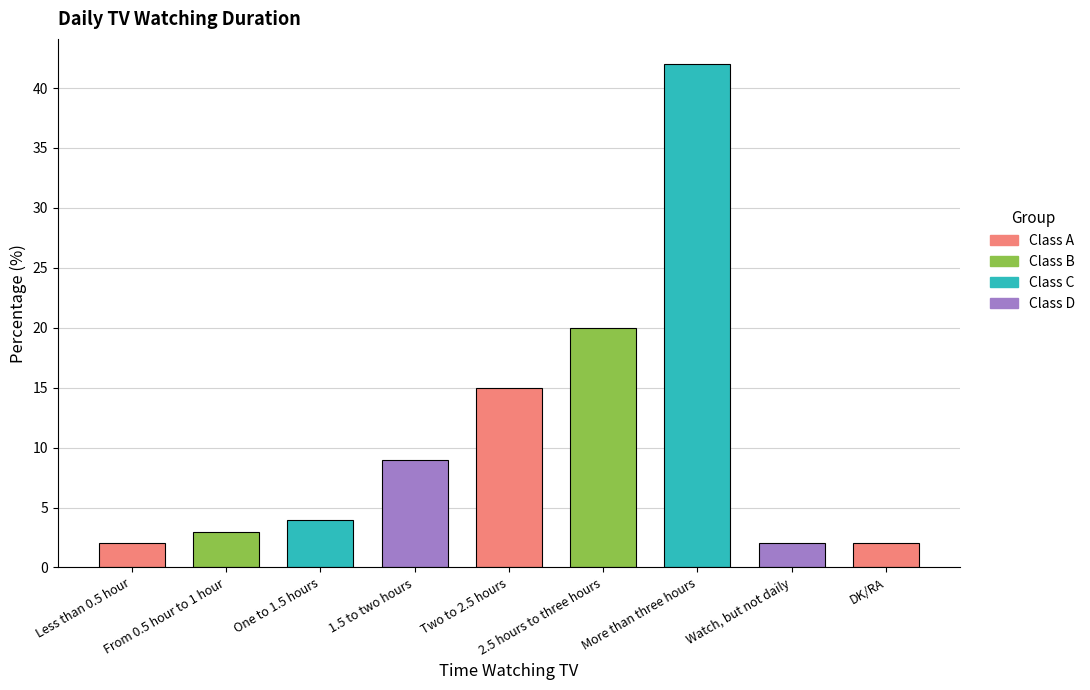

What is the smallest value displayed?

2